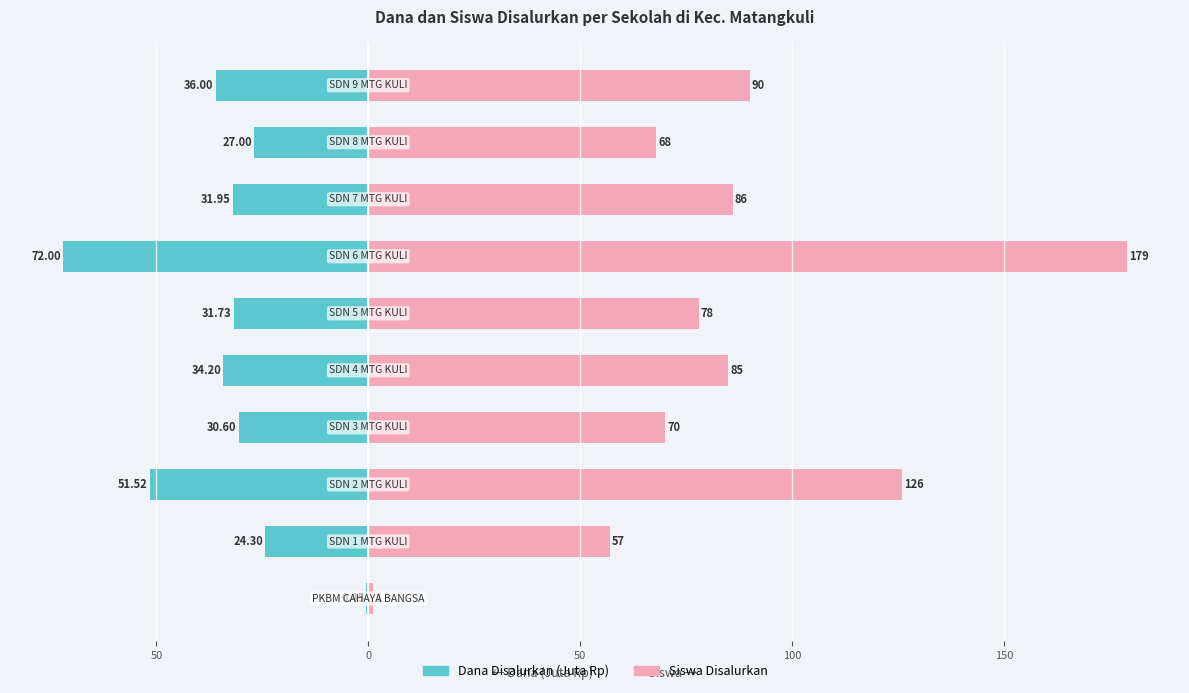

How many values in the Dana Disalurkan (Juta Rp) series exceed -31?

4